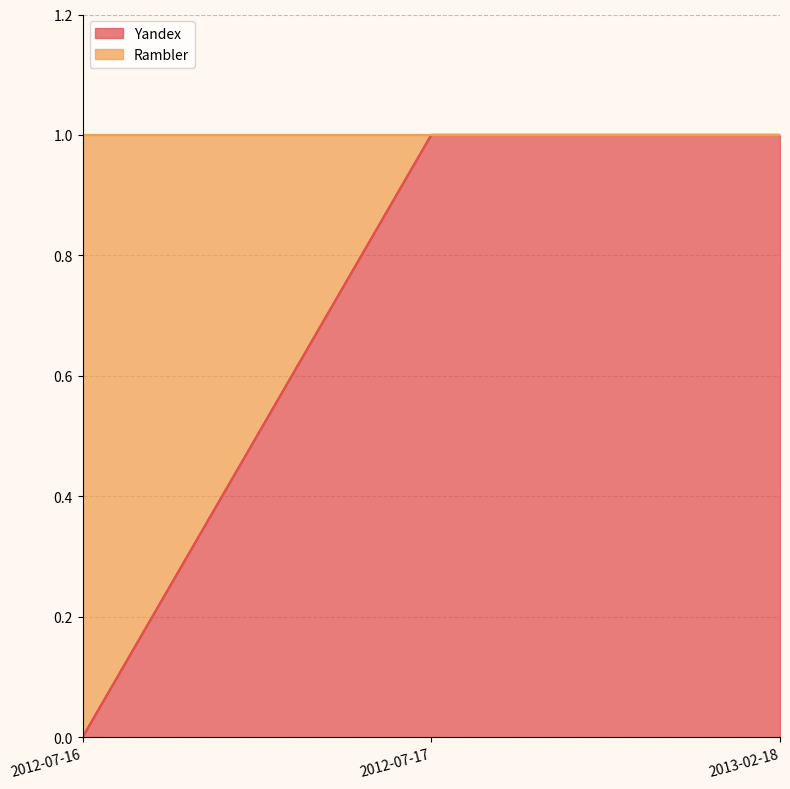

Reading left to right, transcribe the values for Yandex.

0	1	1